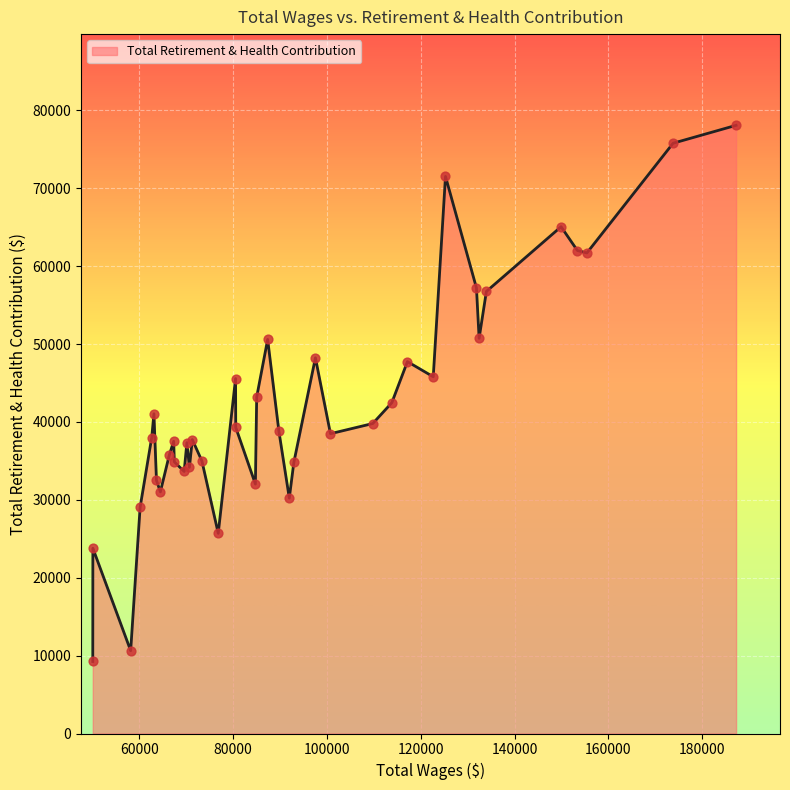

What is the difference between the maximum and minimum values?

68845